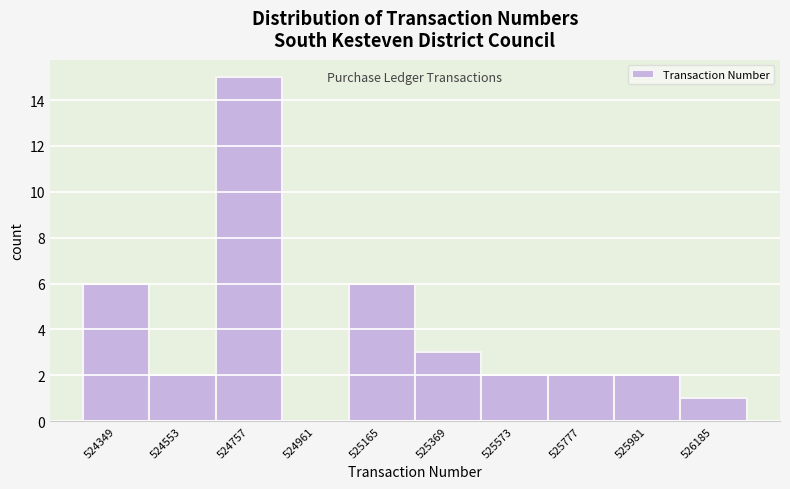

Reading left to right, what are all the values shown in this chart?

524349=6	524553=2	524757=15	524961=0	525165=6	525369=3	525573=2	525777=2	525981=2	526185=1